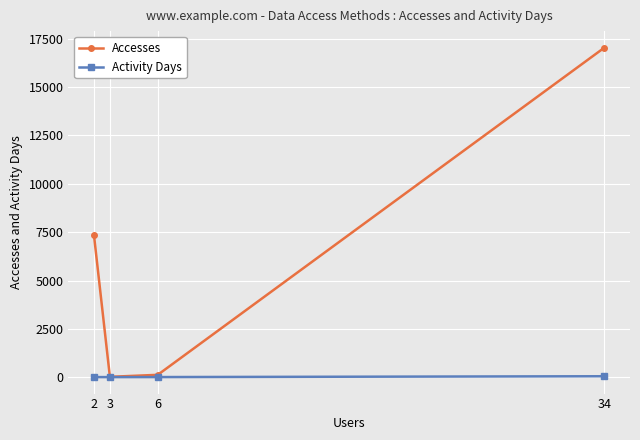

How many interior local valleys does the Accesses series have?

1